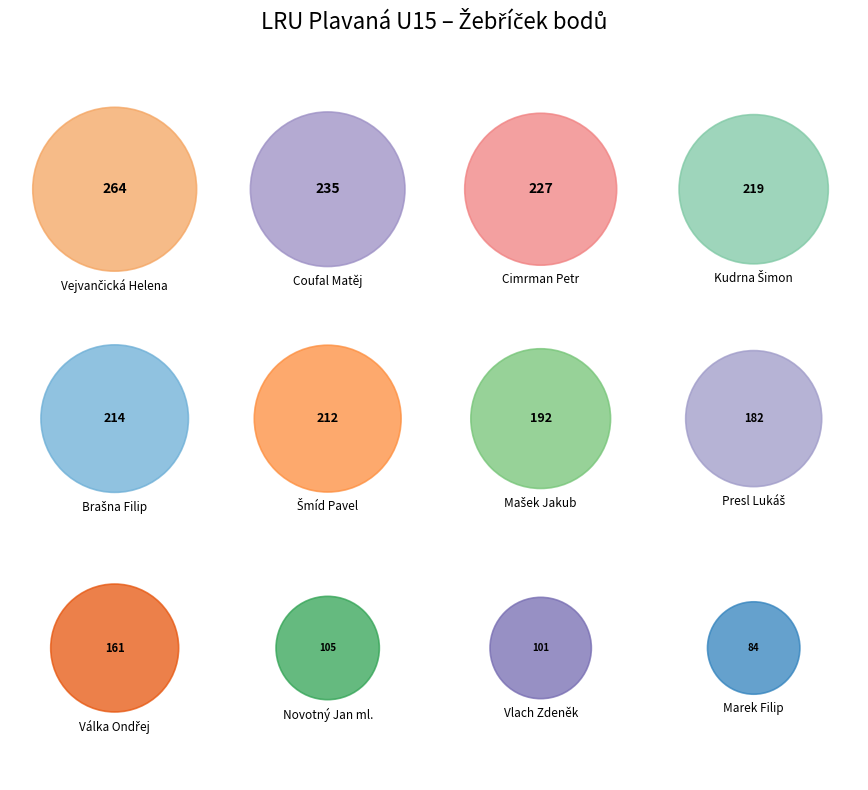

Is there a majority slice in this chart?

No